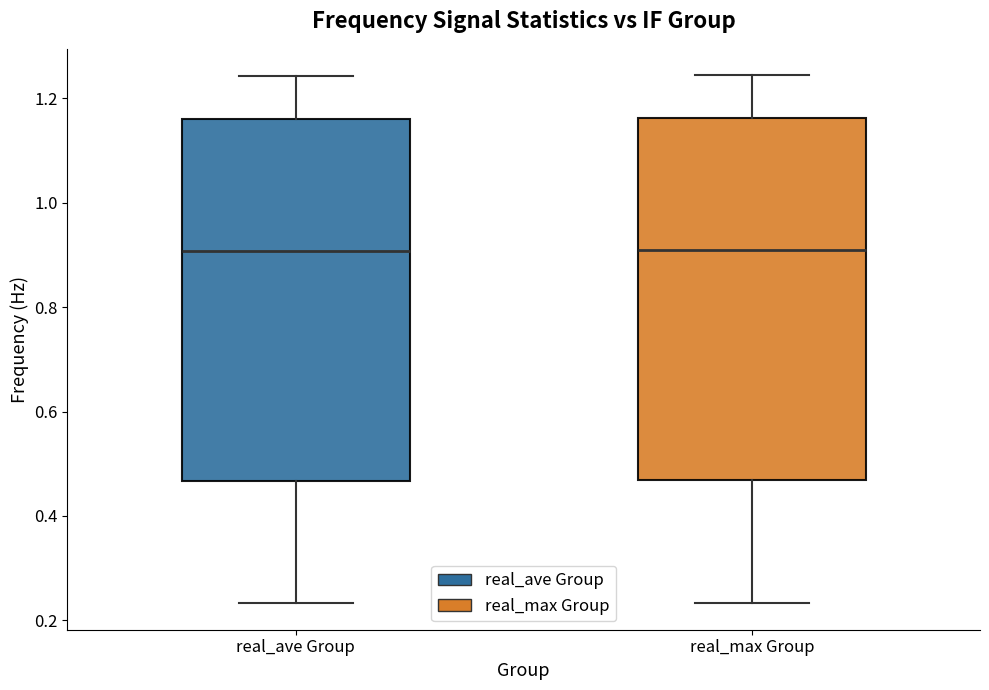

Reading left to right, read every box against the y-axis: the position of its median line, the range the box covers, and the ends of its whiskers. The values are not printed on the chart, so give them approximately, as read against the axis.

real_ave Group: median 0.90, box 0.46 to 1.16, whiskers 0.24 to 1.24
real_max Group: median 0.90, box 0.46 to 1.16, whiskers 0.24 to 1.24